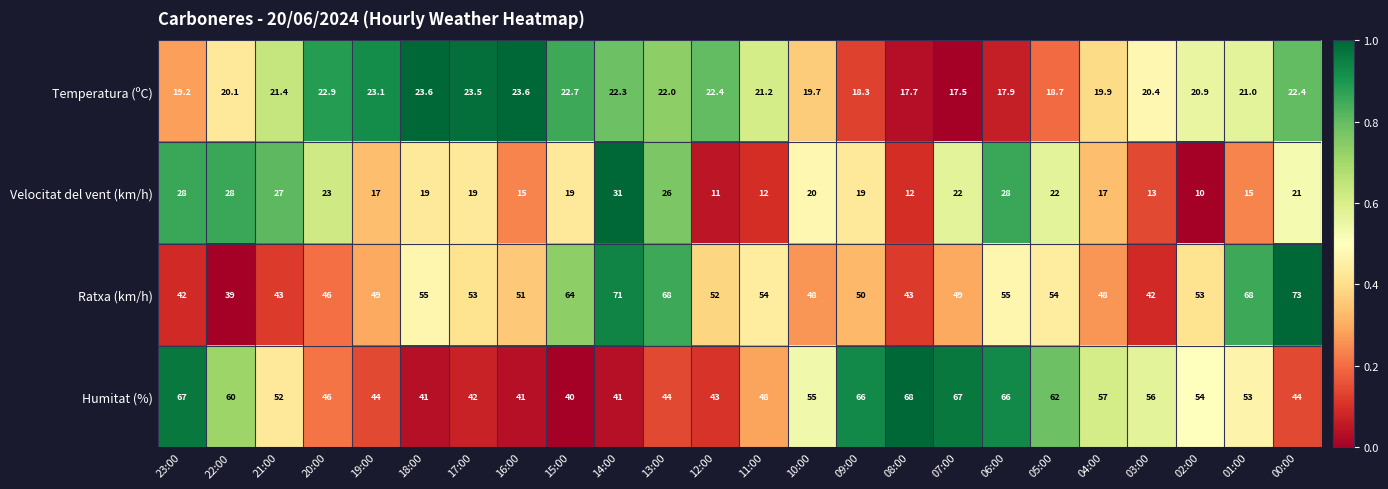

Rank the series at 18:00 from lowest to highest value.

Velocitat del vent (km/h), Temperatura (ºC), Humitat (%), Ratxa (km/h)